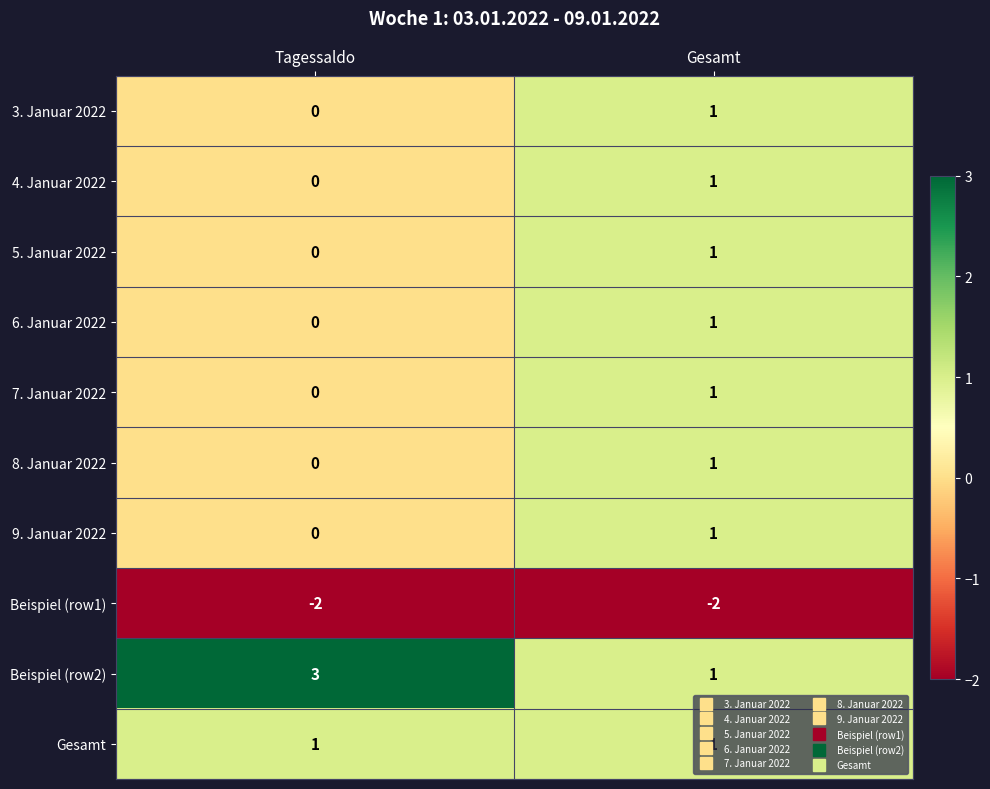

At which label does 8. Januar 2022 reach its minimum?

Tagessaldo